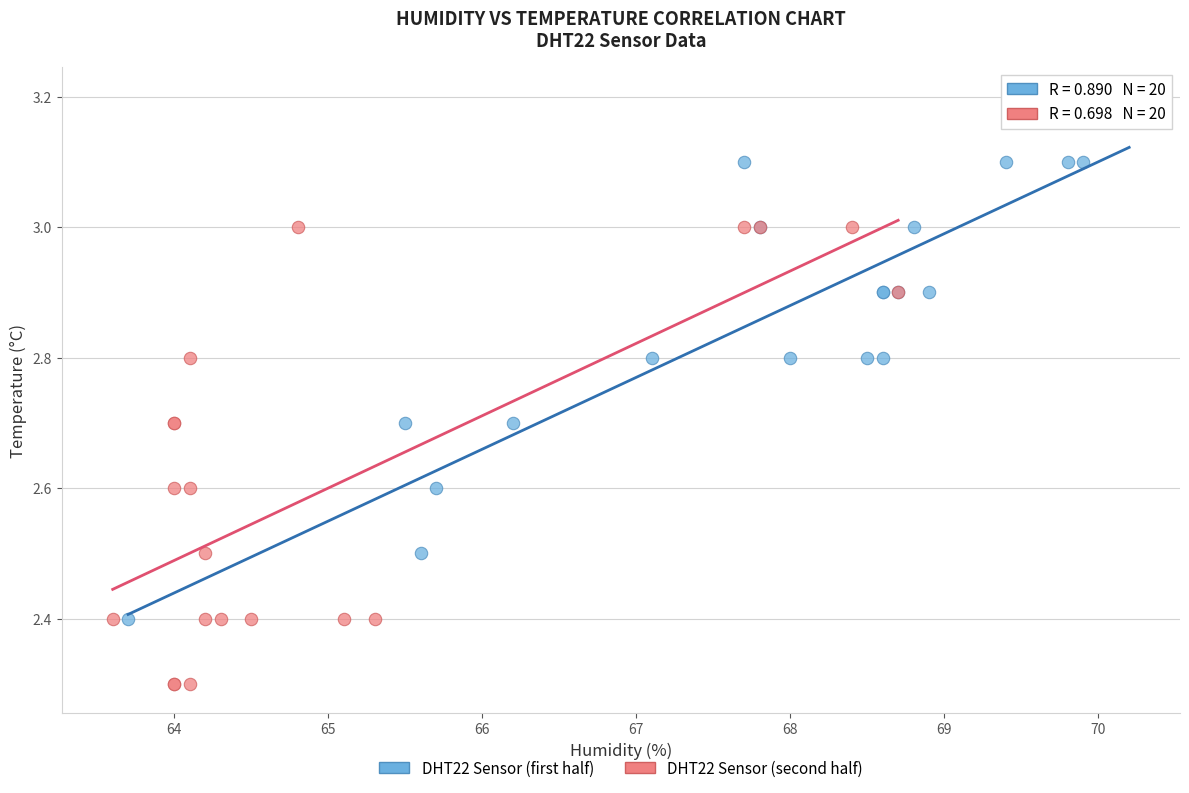

Which series contains the highest Y value?

DHT22 Sensor (first half)